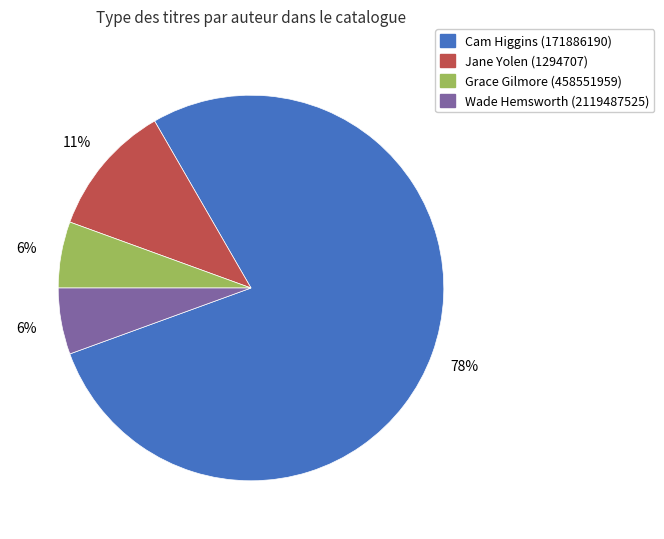

Does Jane Yolen (1294707) account for over 50% of the chart?

No